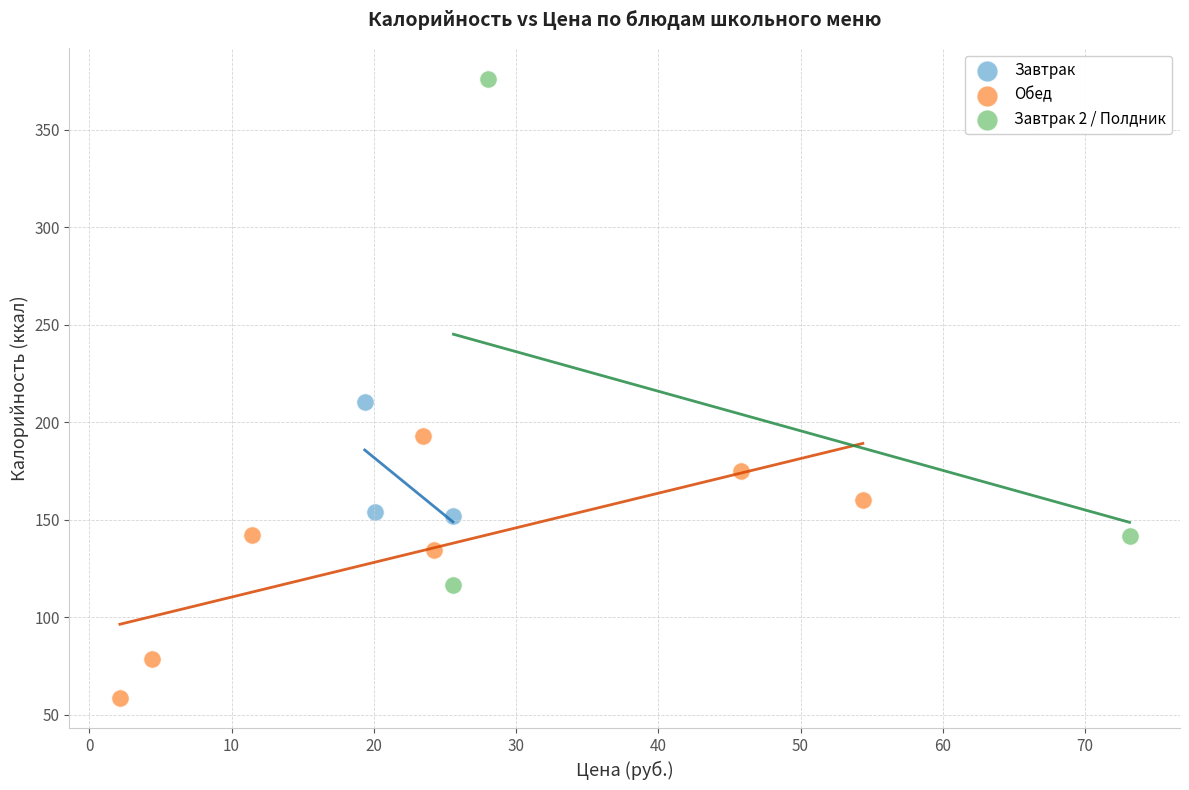

Which series has the largest Y range (max minus min)?

Завтрак 2 / Полдник